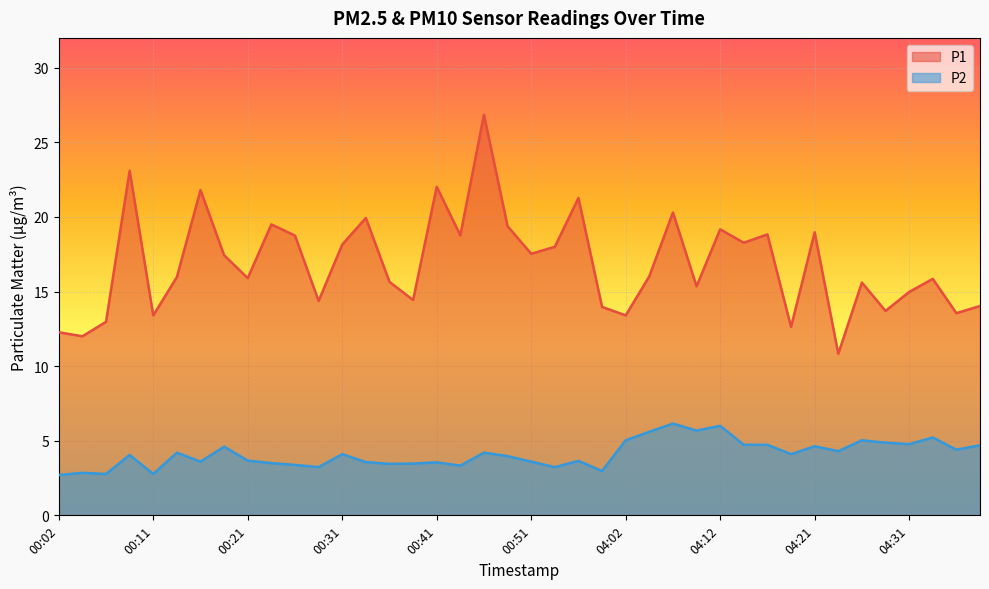

True or false: P2 has a value of 6.6 at 04:21.

False